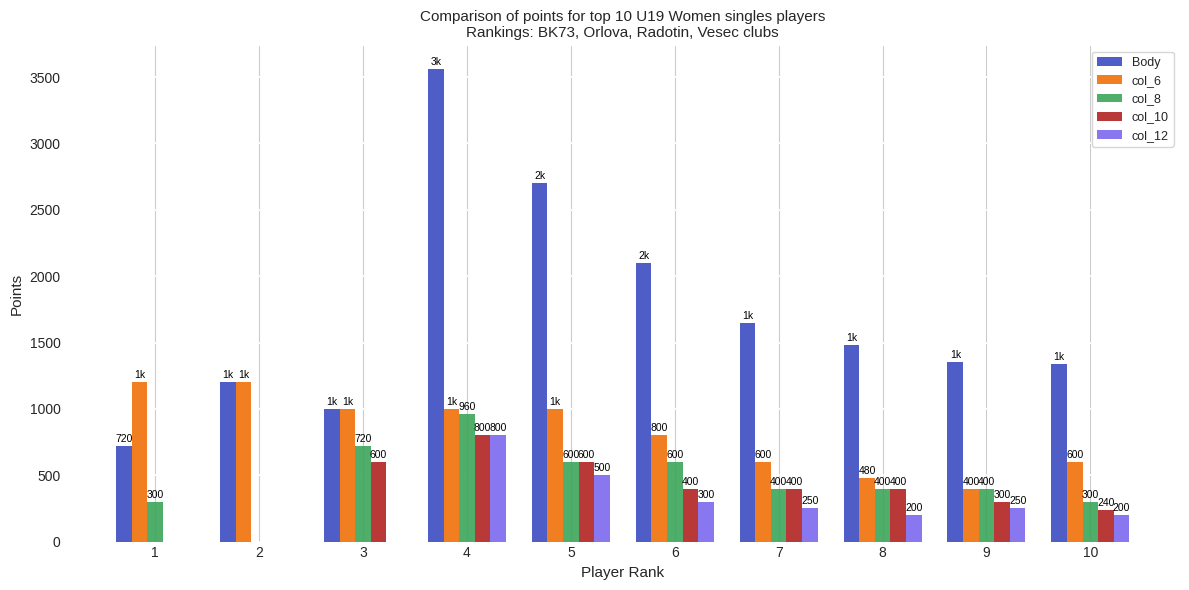

Between 2 and 10, which series saw the biggest shift?

col_6